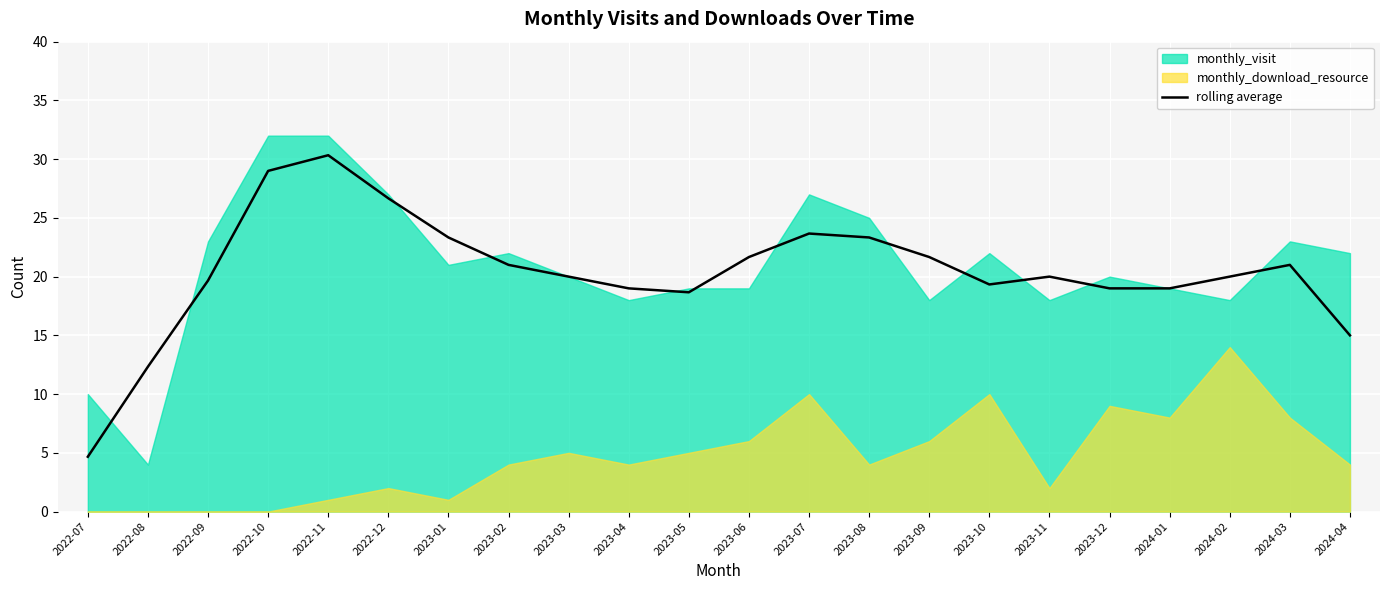

Is it true that rolling average equals 14.4 at 2023-08?

False